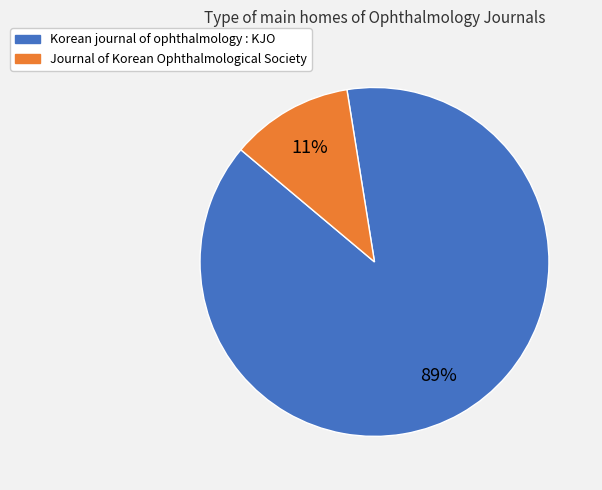

Count the number of slices in the pie.

2